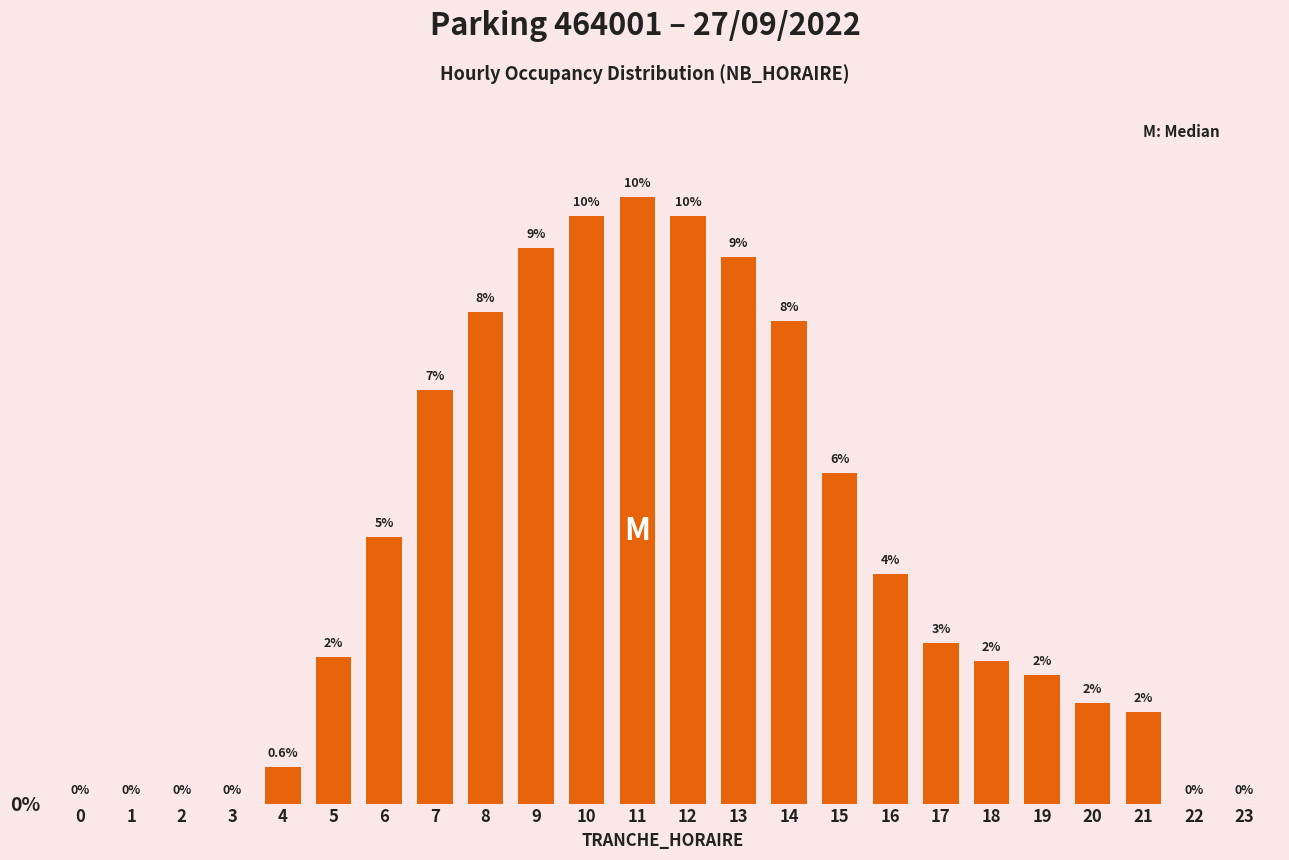

Are the bars horizontal?

No